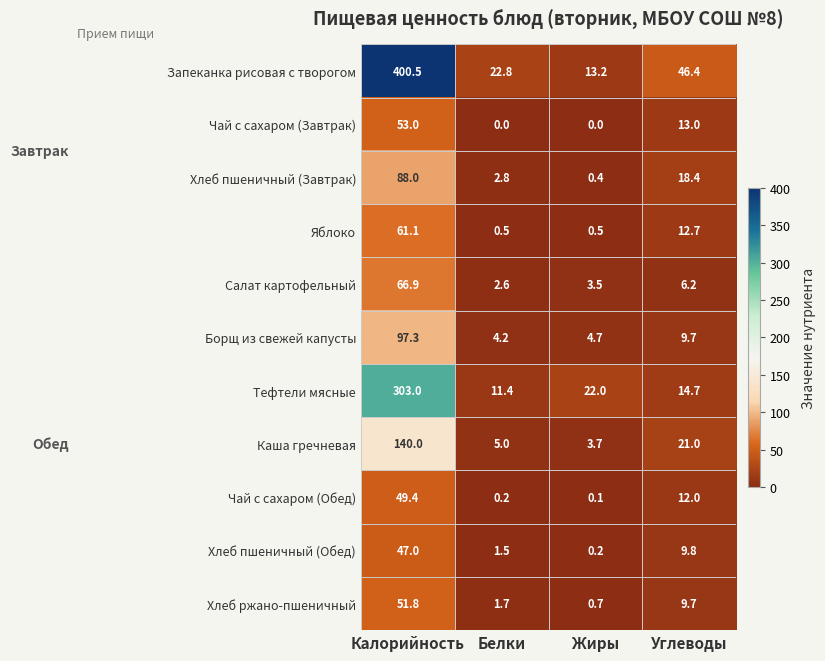

What is the sum of the Хлеб пшеничный (Завтрак) values at Углеводы and Жиры?

18.8